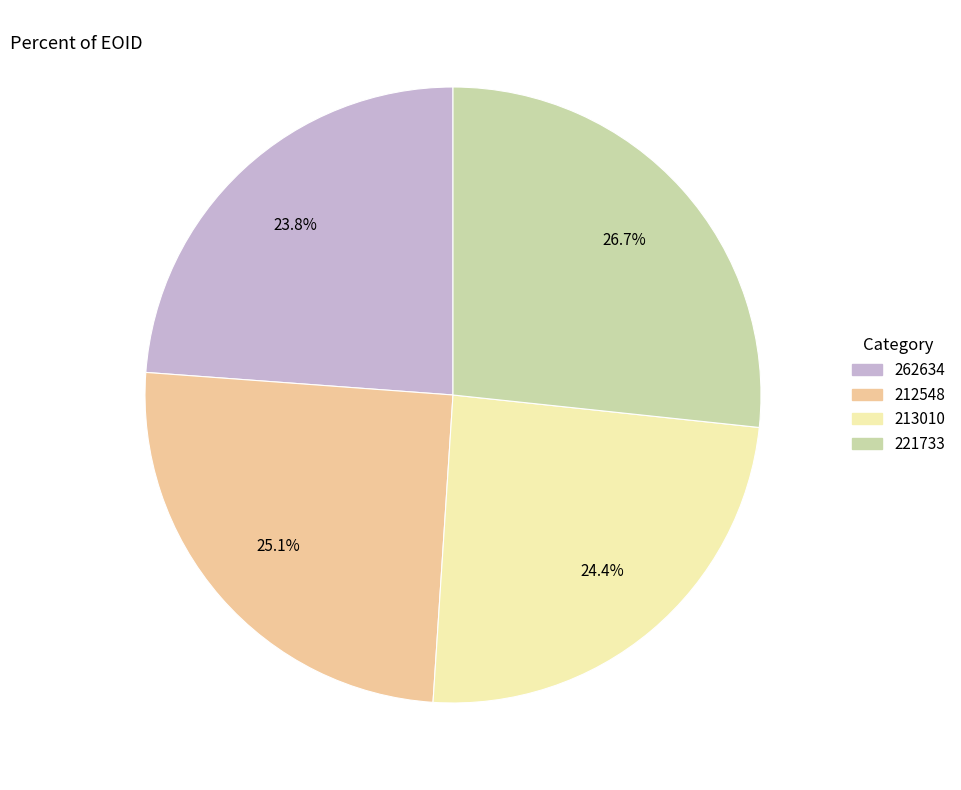

True or false: 212548 accounts for 25% of the total.

True